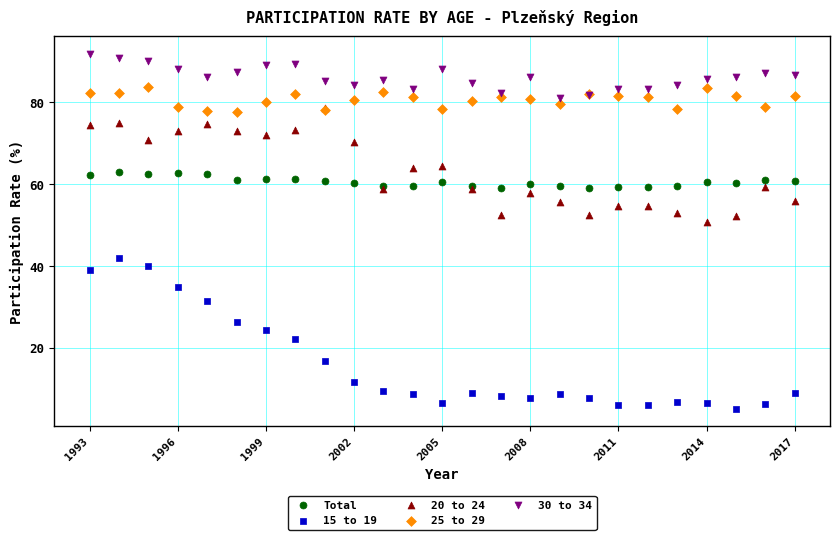

What are all the series names shown in the legend?

Total, 15 to 19, 20 to 24, 25 to 29, 30 to 34